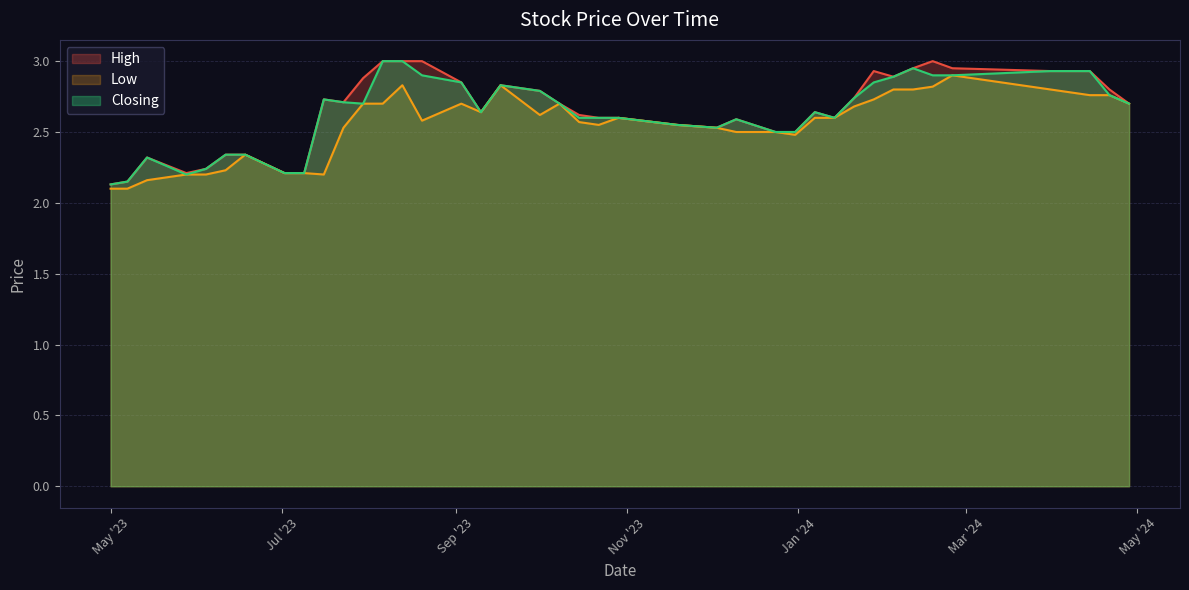

True or false: High and Closing intersect in this chart.

False